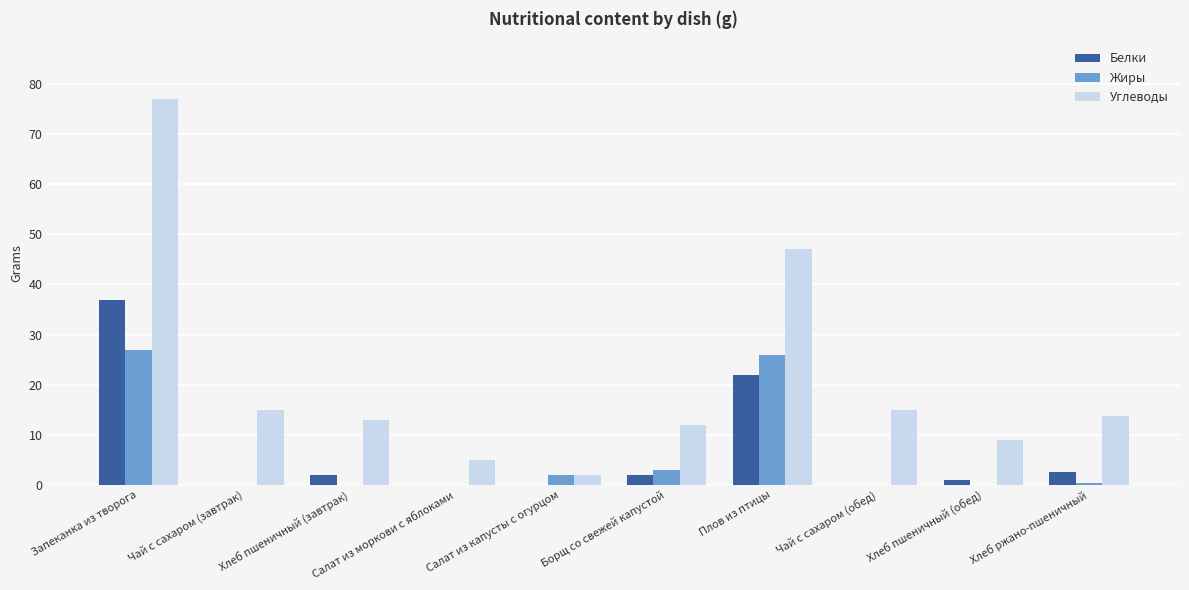

Which series has the widest spread of values?

Углеводы